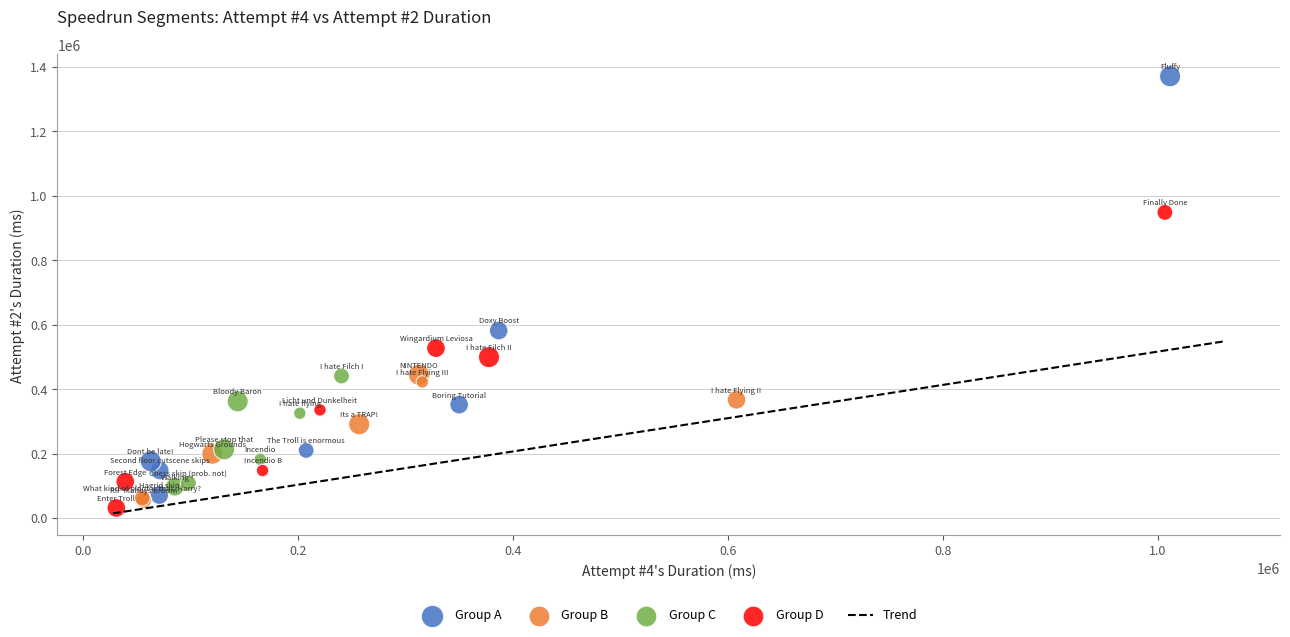

Which series has the widest spread of Y values?

Group A